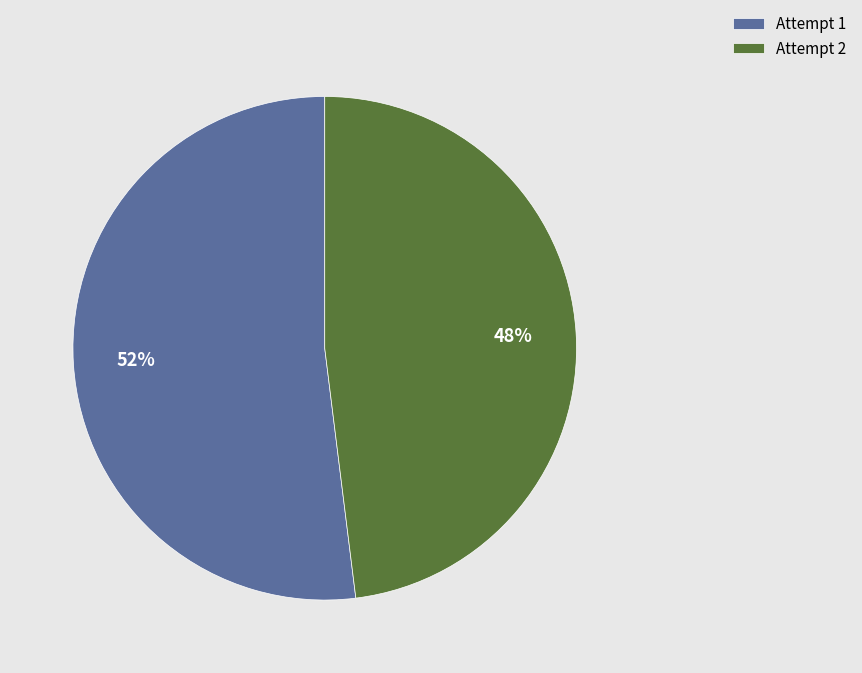

To the nearest percent, what is the combined percentage of Attempt 2 and Attempt 1?

100%